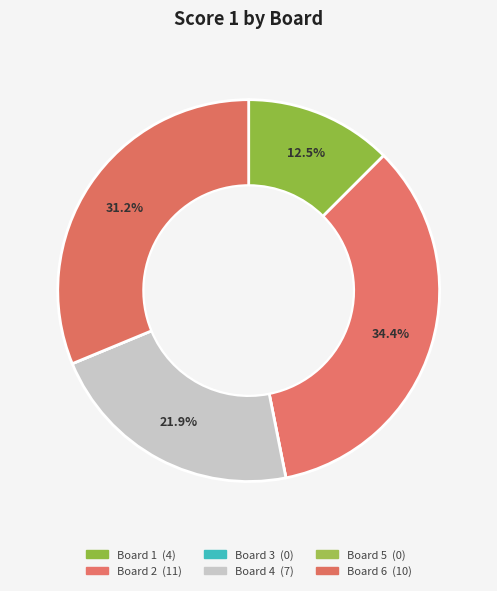

Does any single category account for the majority?

No